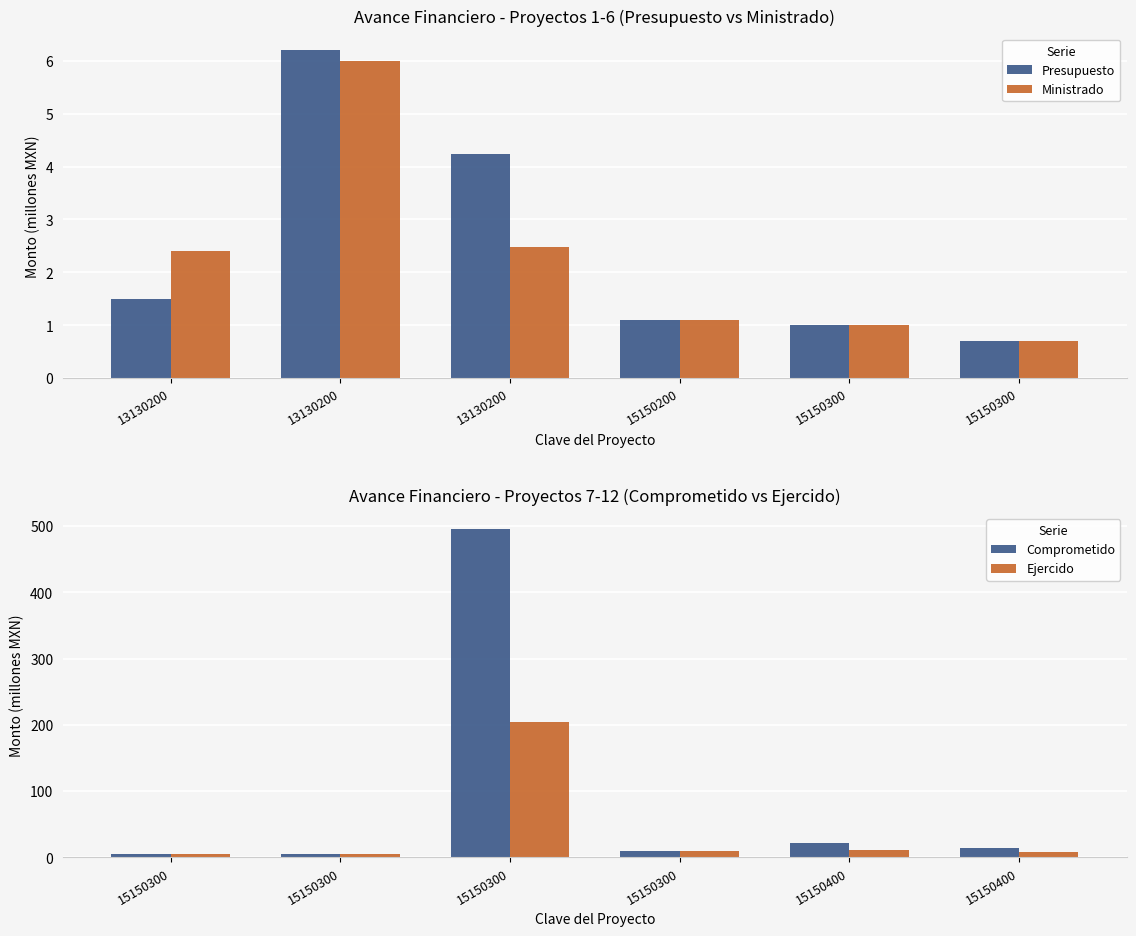

The Ministrado series shows 1.1 at 15150200. True or false?

True